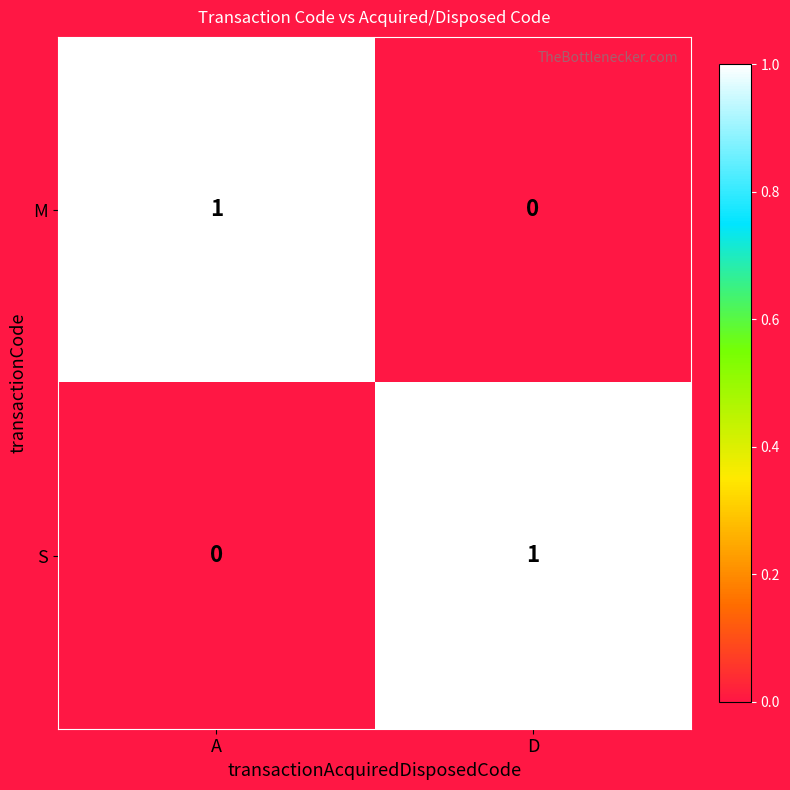

Is the value of M at D greater than the value of S at D?

No